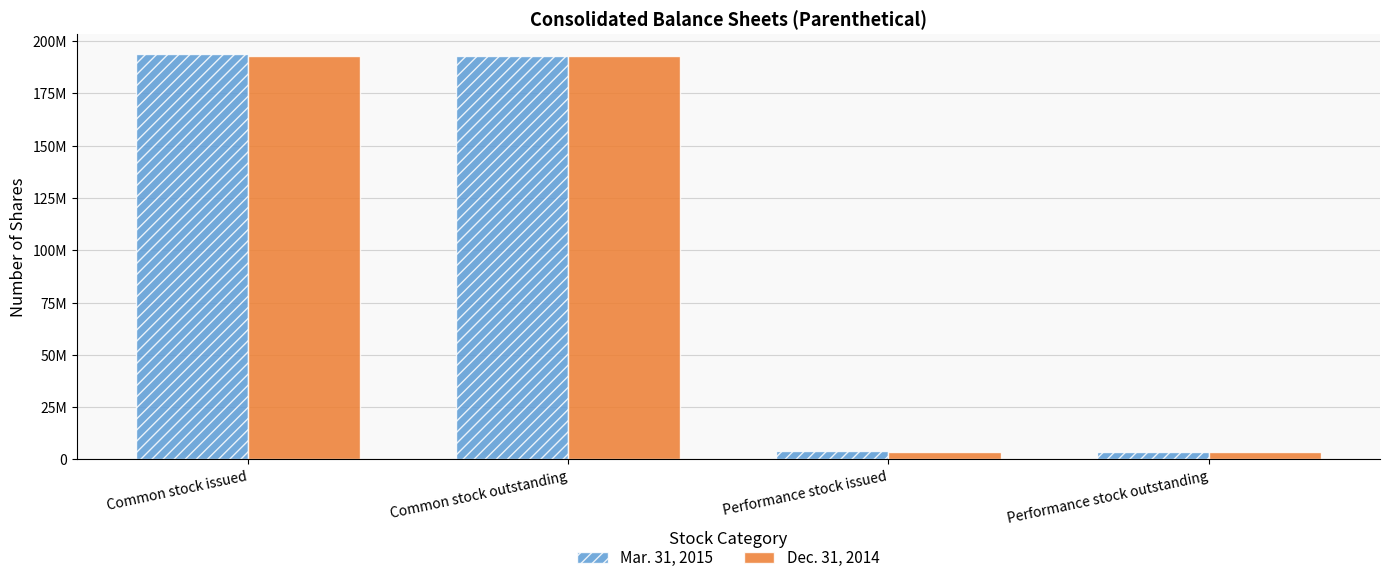

At which category is the sum across all series the highest?

Common stock issued